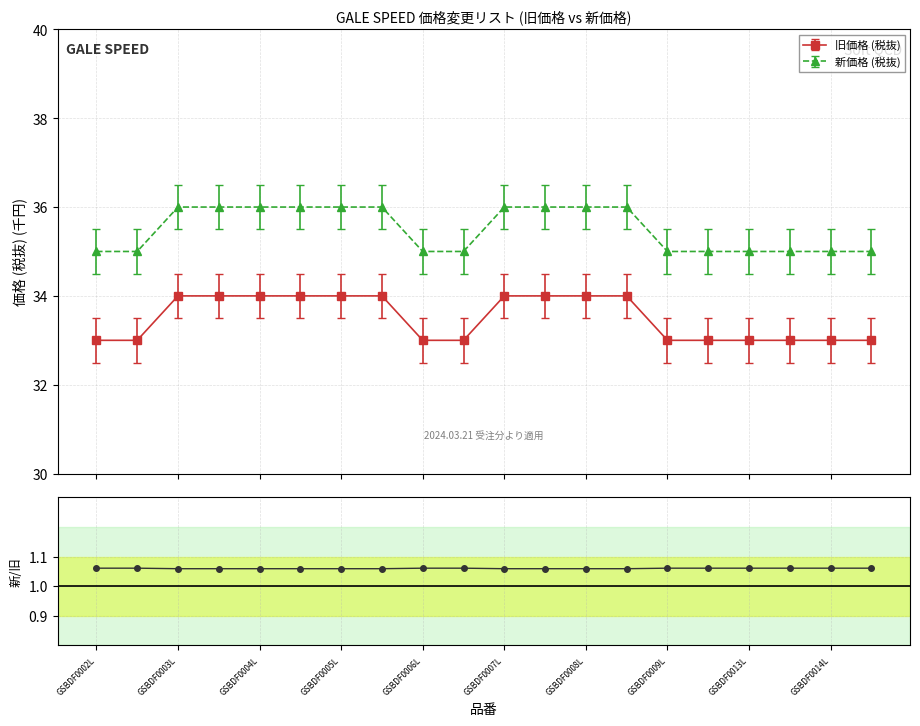

What is the lowest value of the 新価格 (税抜) series?

35